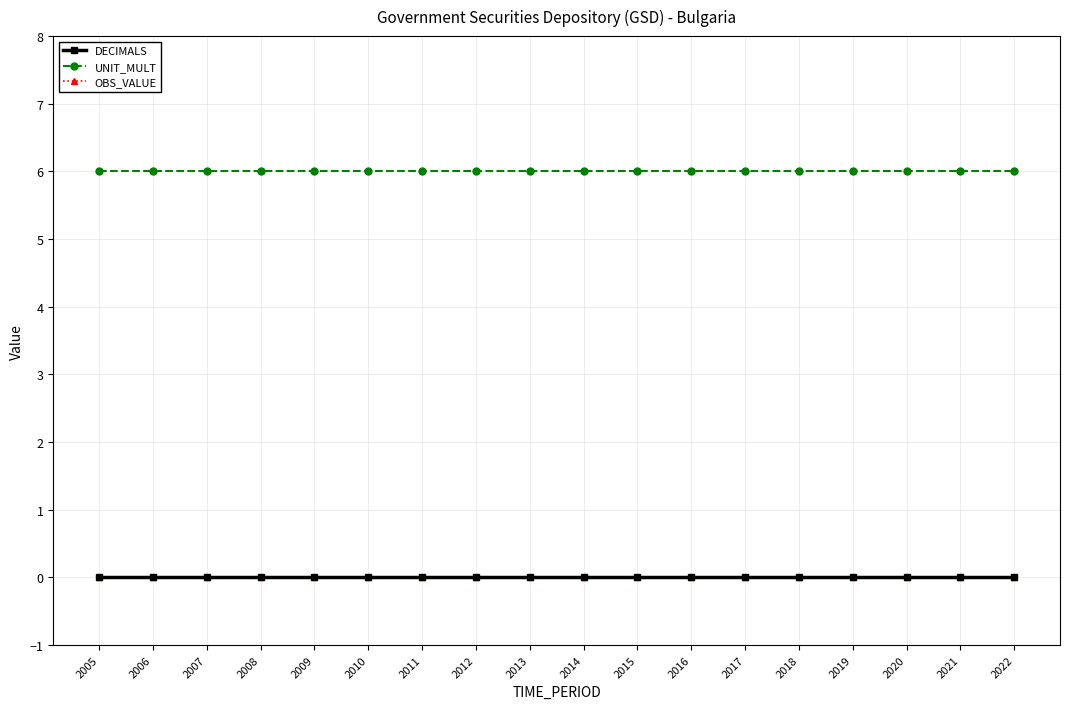

True or false: DECIMALS and UNIT_MULT intersect in this chart.

False